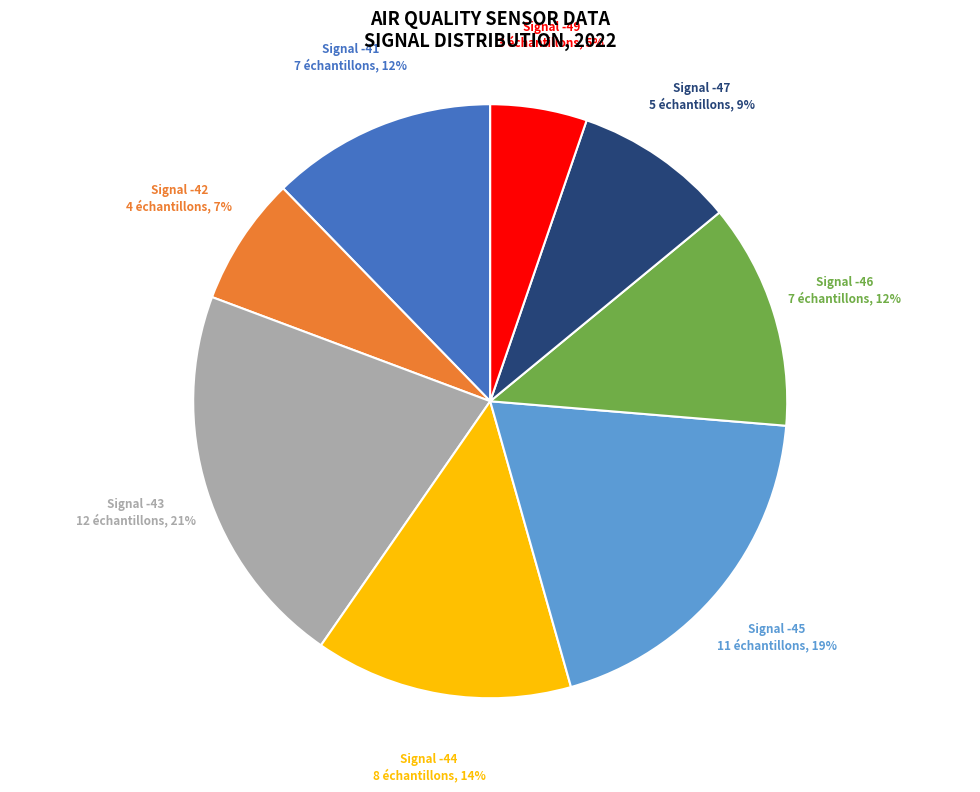

To the nearest percent, what is the difference between the largest and smallest slice percentages?

16%